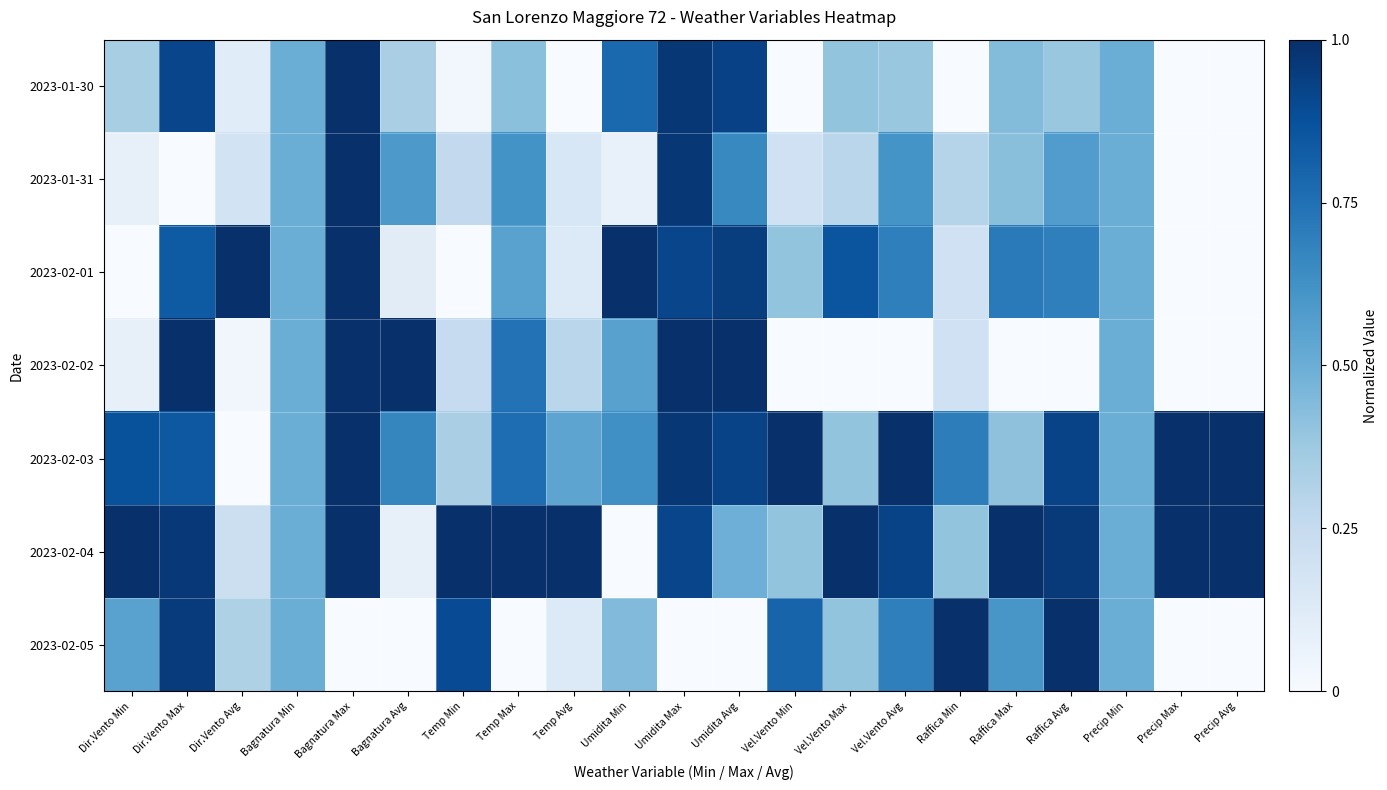

How many data points does each series have?

21